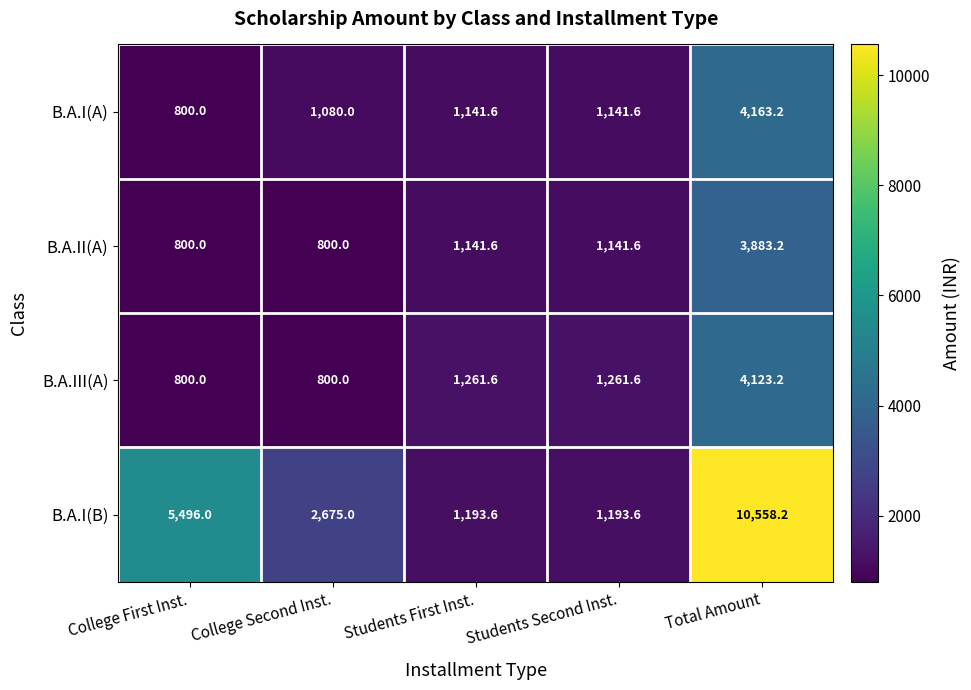

The B.A.II(A) series shows 1141.6 at Students First Inst.. True or false?

True